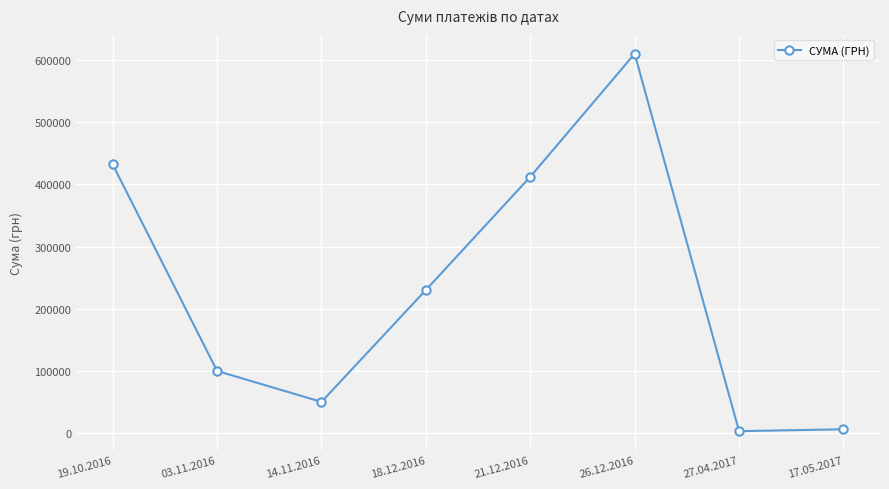

What is the greatest value displayed?

610285.0